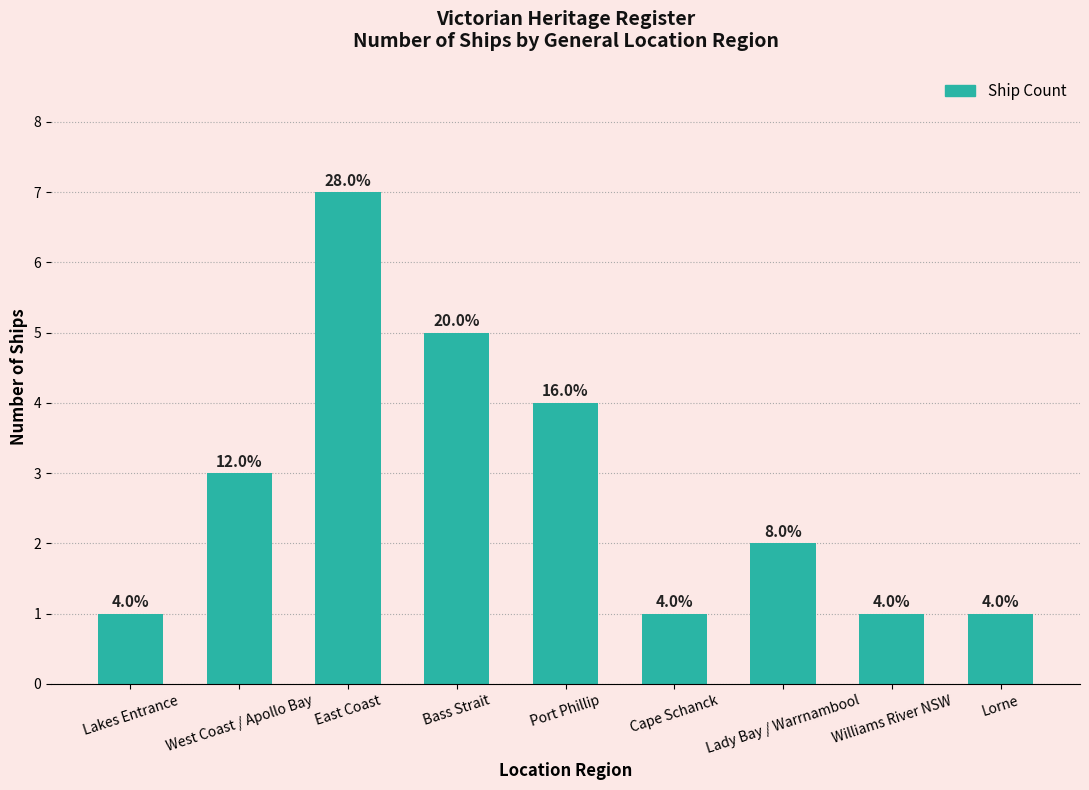

The value at Bass Strait is 5. True or false?

True